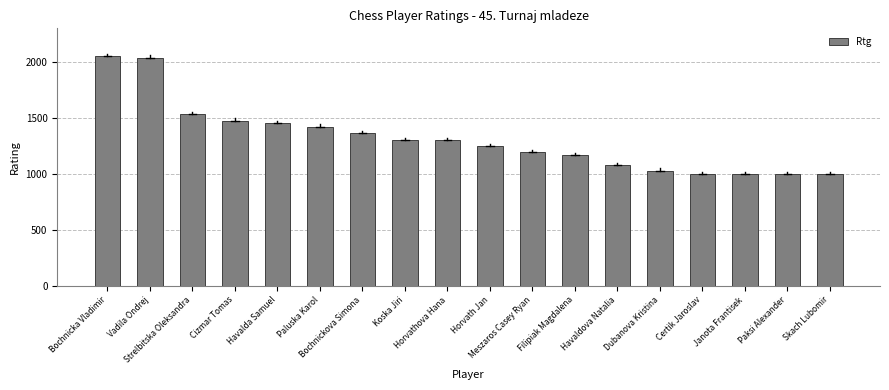

What is the sum of the values at Certik Jaroslav and Havaldova Natalia?

2079